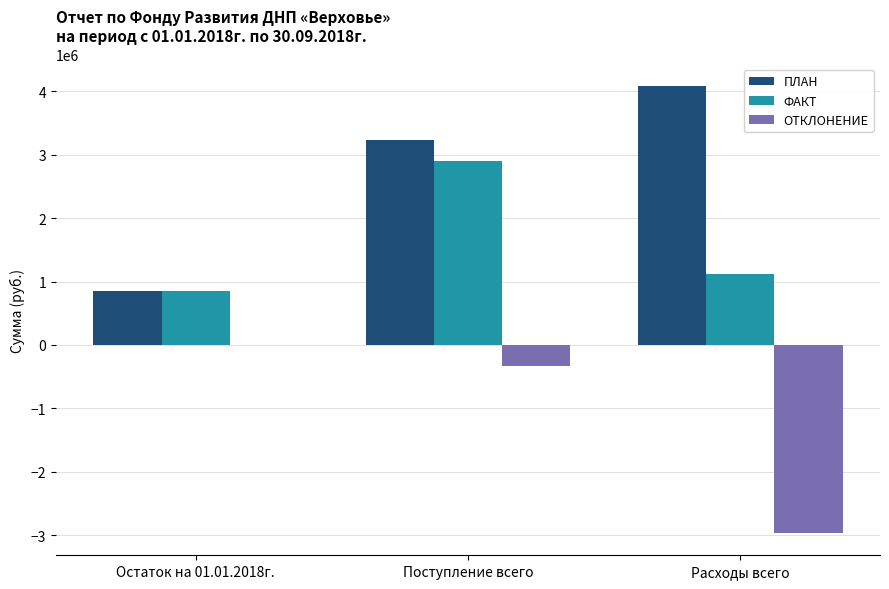

Is the value of ОТКЛОНЕНИЕ at Расходы всего greater than the value of ФАКТ at Остаток на 01.01.2018г.?

No